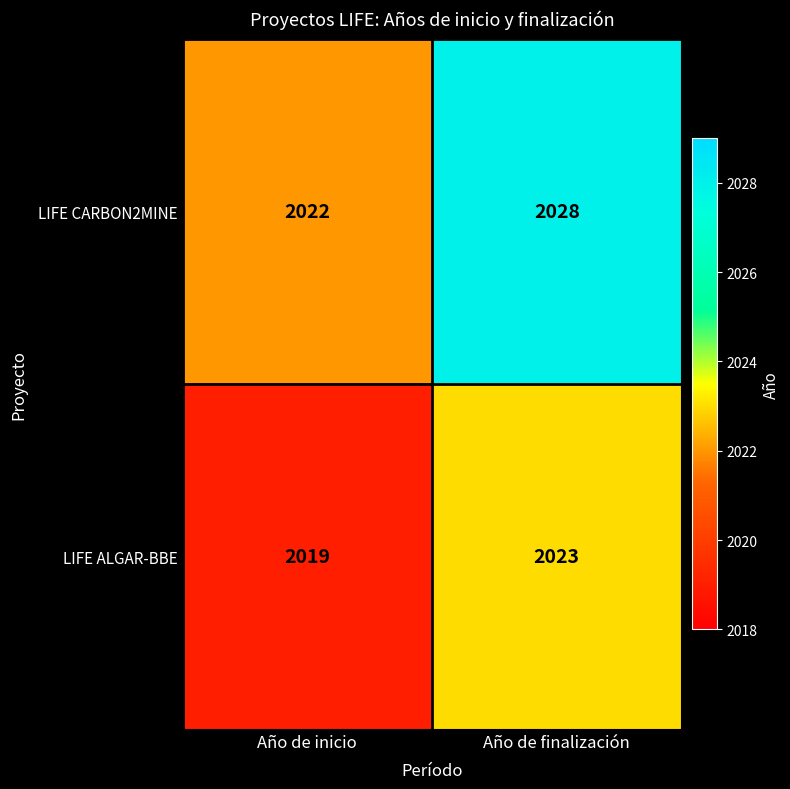

The value of LIFE ALGAR-BBE at Año de finalización is 2023. True or false?

True